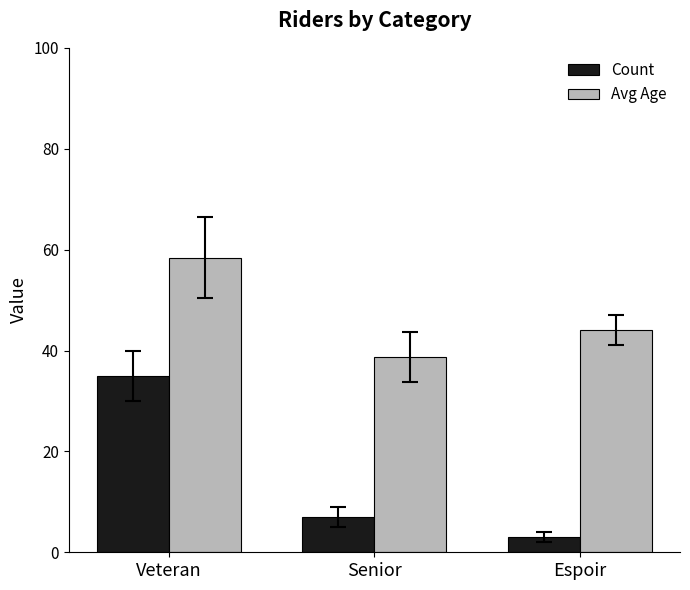

At which category is the sum across all series the highest?

Veteran